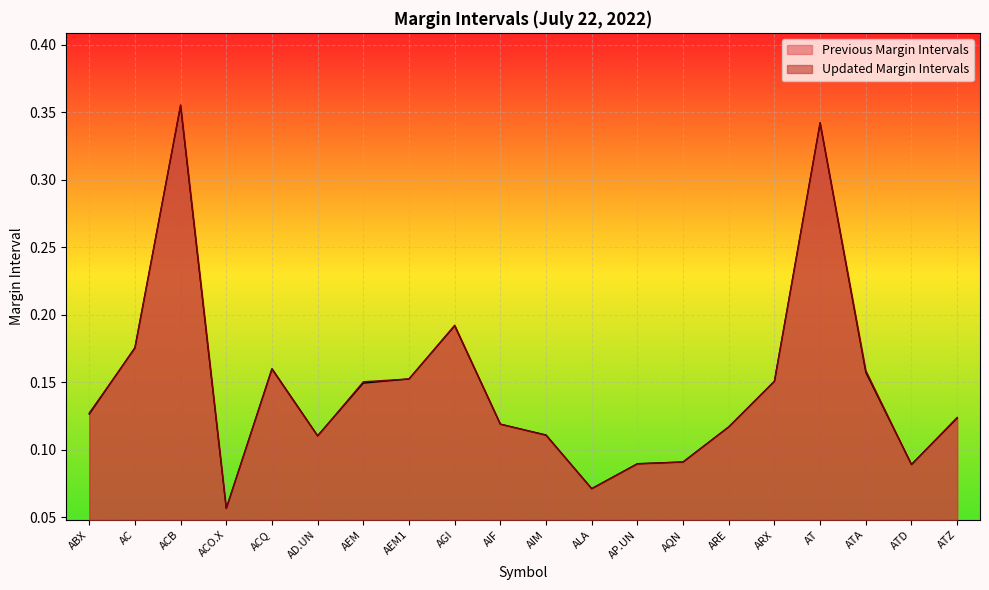

What is the label of the 12th point from the left?

ALA